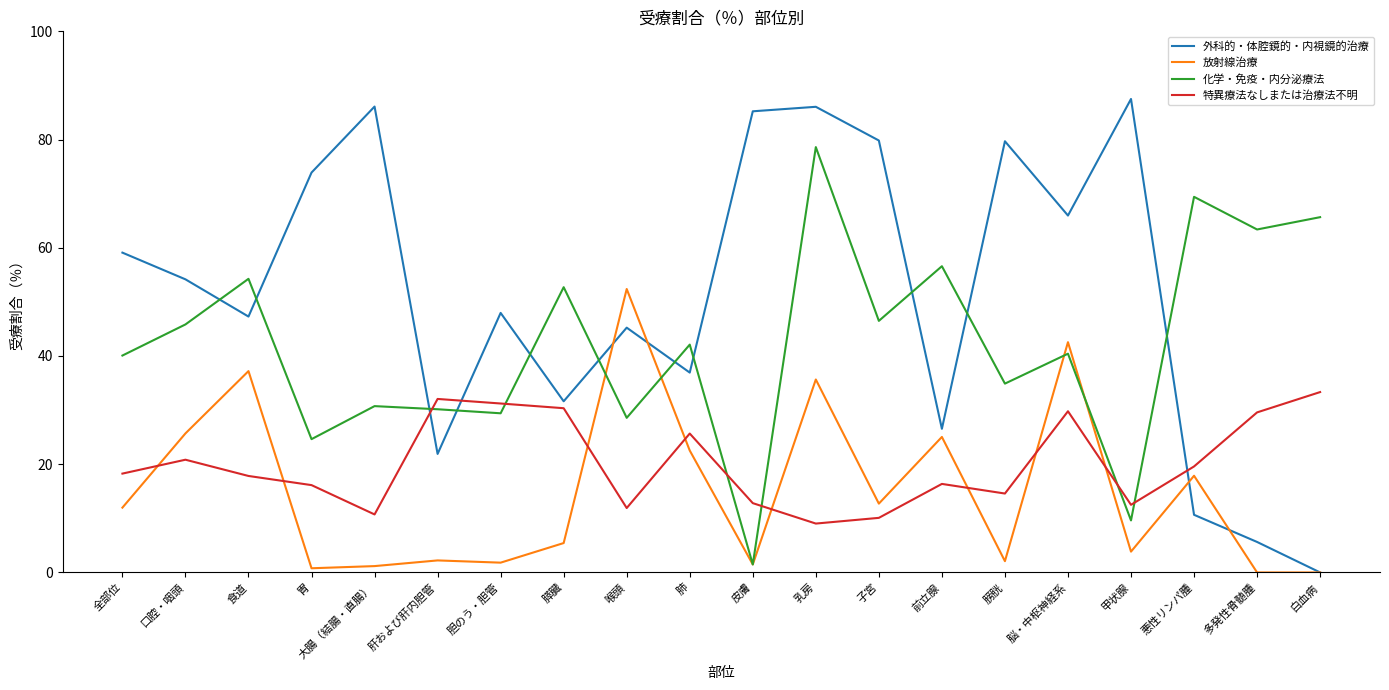

True or false: 外科的・体腔鏡的・内視鏡的治療 has more than 2 points higher than both neighbors.

True